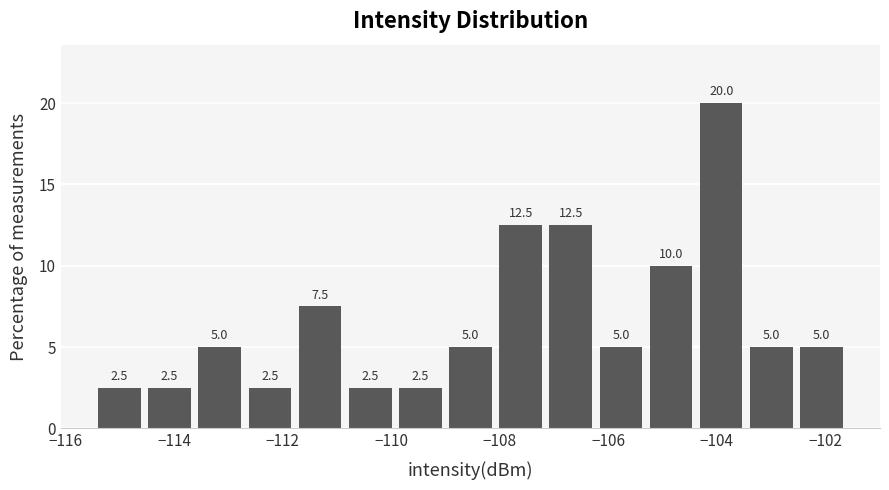

What is the height of the bar covering -102.6 to -101.6 on the x-axis? The bar edges are not printed on the chart, so give them approximately, as read against the axis.

5.0